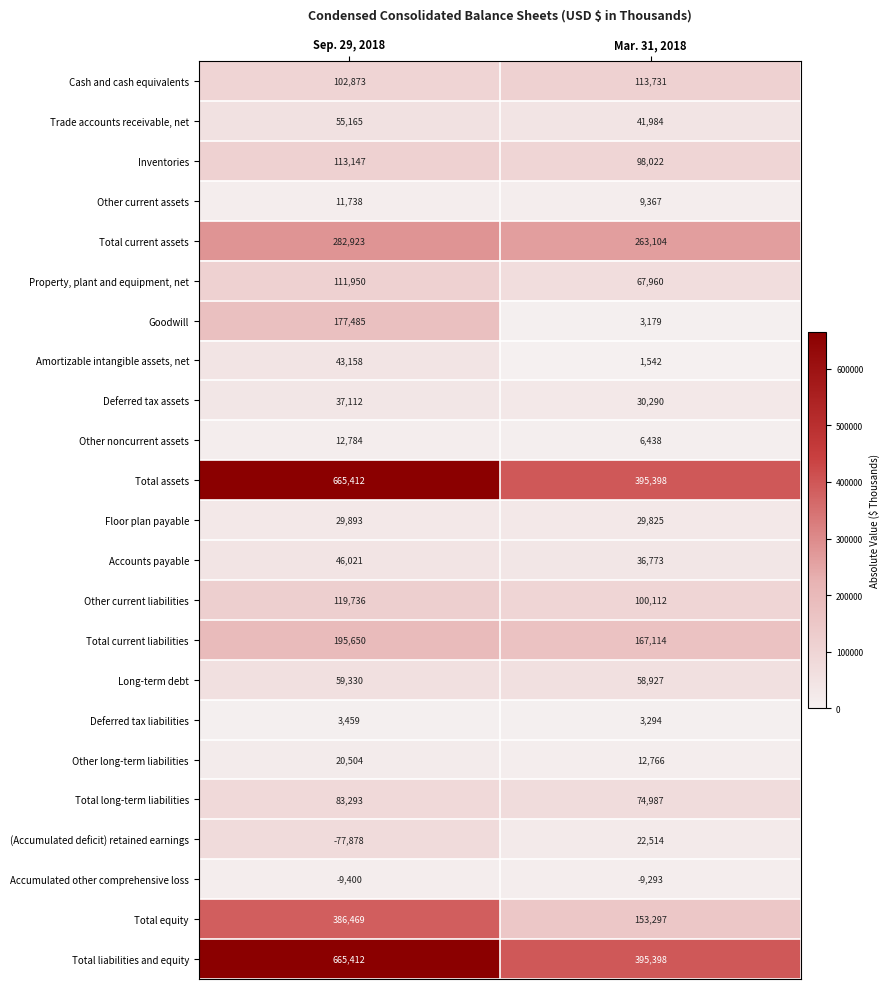

The value of Trade accounts receivable, net at Sep. 29, 2018 is 55165. True or false?

True